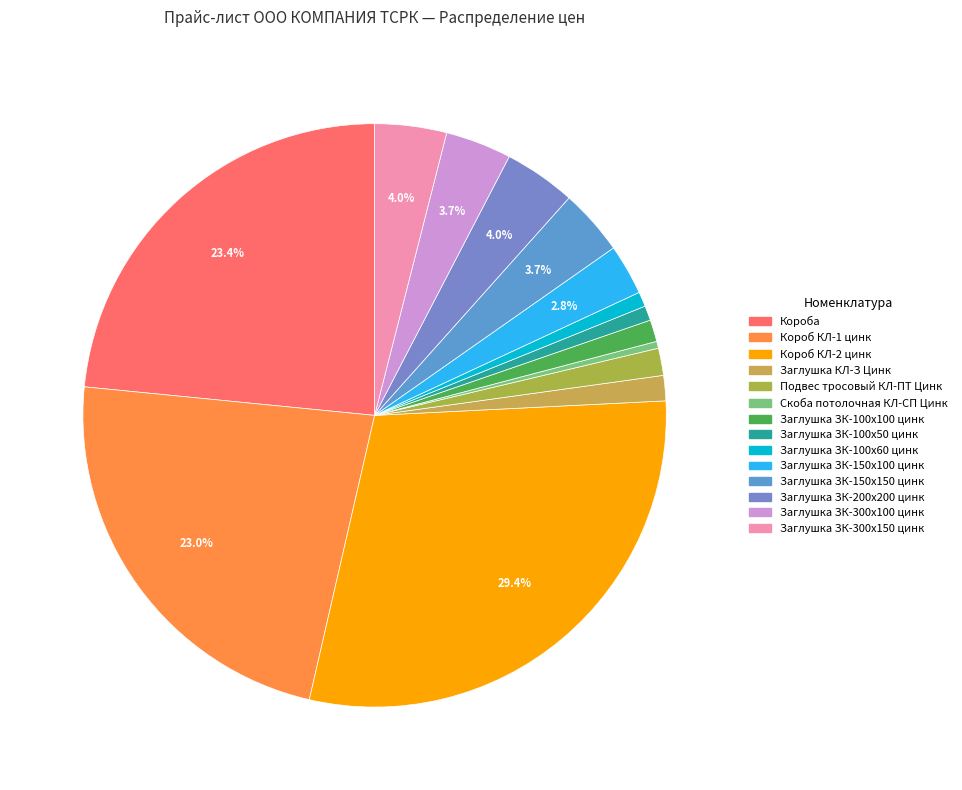

How many segments does this pie chart have?

14